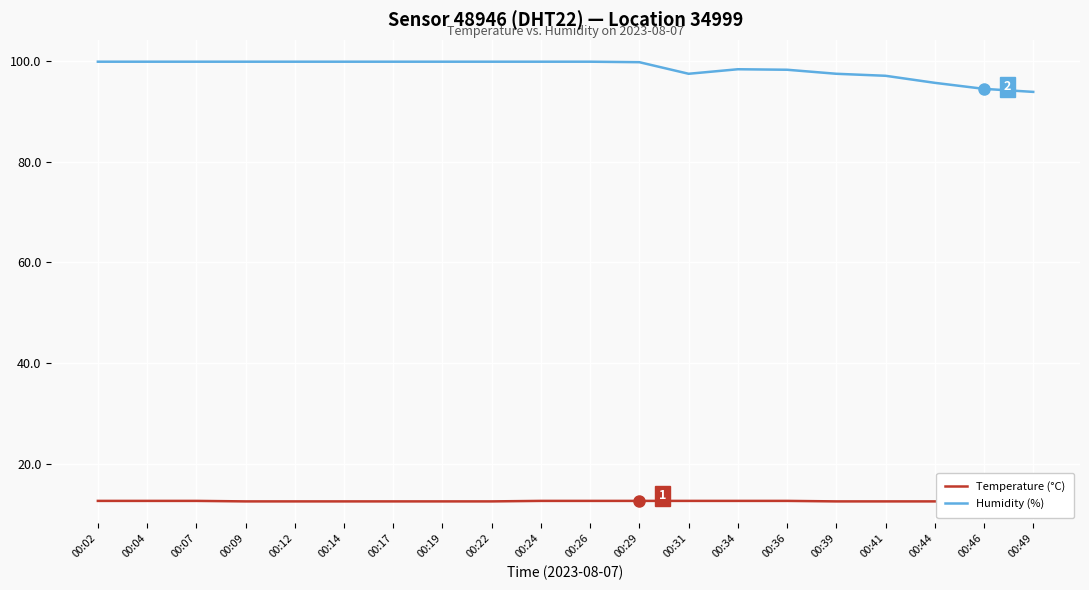

Where is the first local minimum for Humidity (%)?

00:31